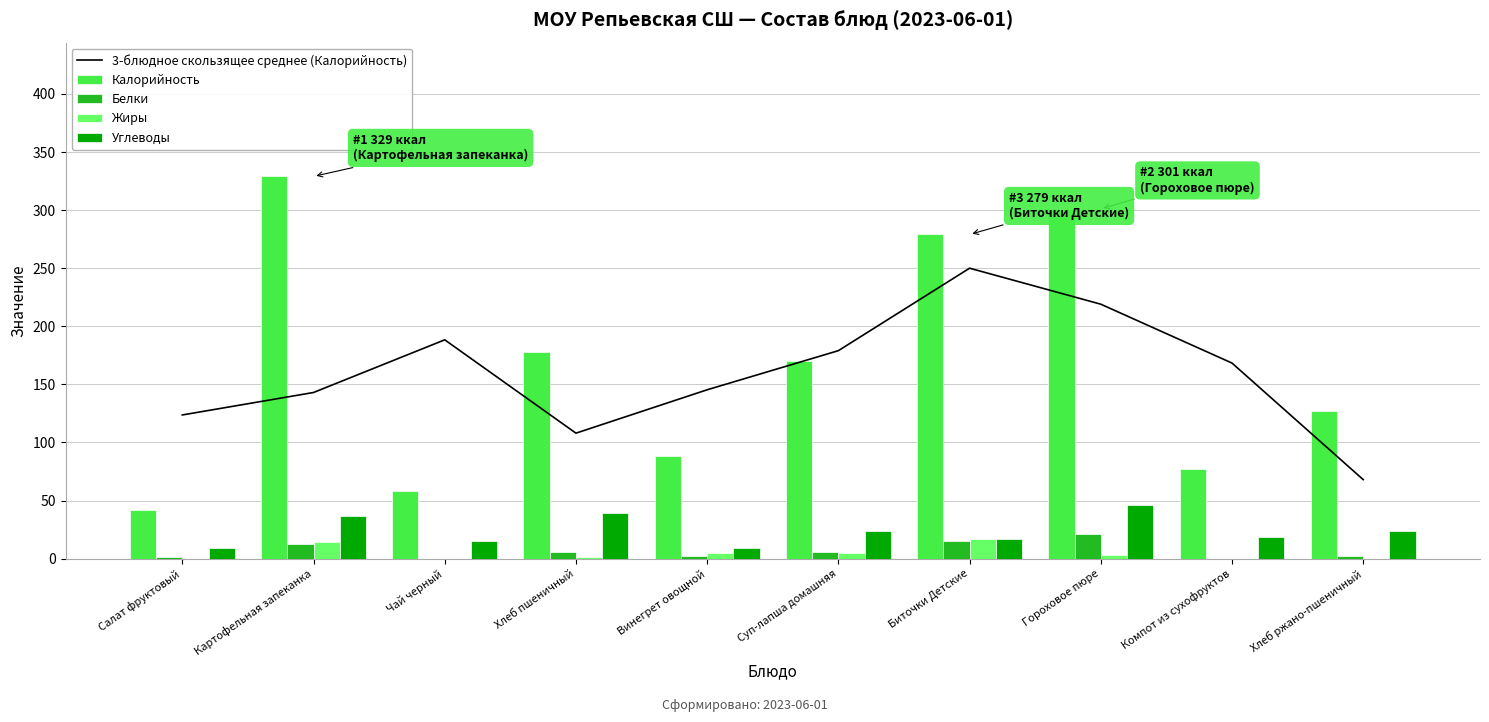

What is the spread (max minus min) of values at Чай черный?

188.3